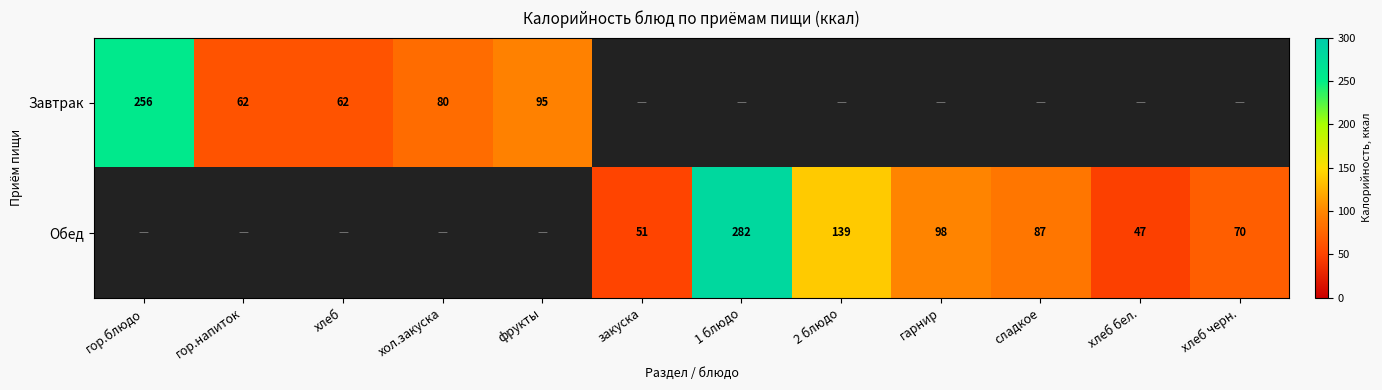

True or false: Обед has a value of 47.0 at хлеб бел..

True